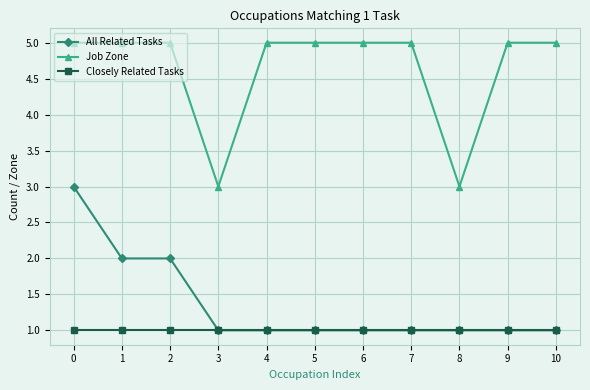

The Job Zone series shows 3 at 8. True or false?

True